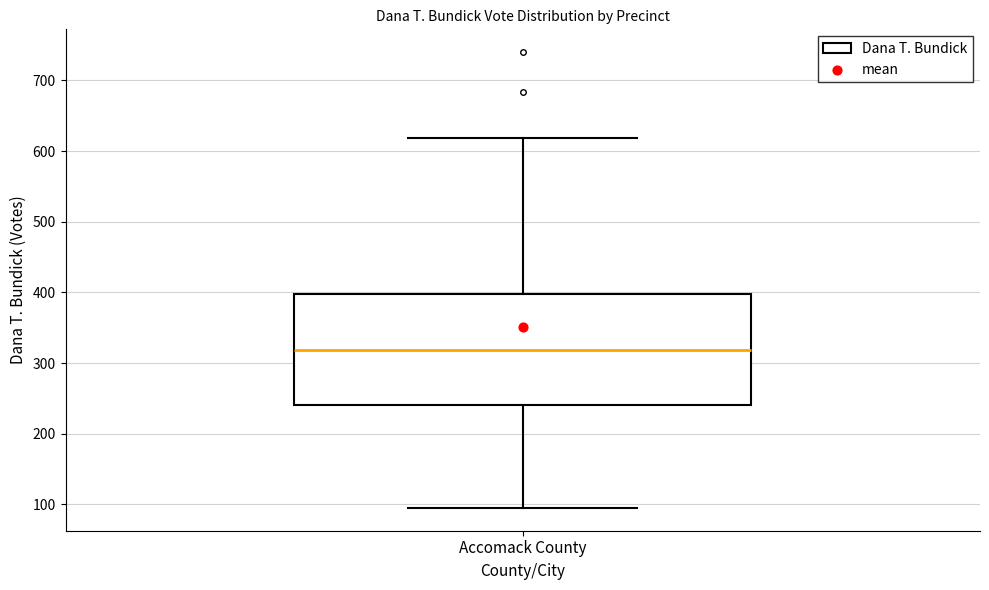

Where does the median line of the box for Accomack County sit on the y-axis? The values are not printed on the chart, so give them approximately, as read against the axis.

320